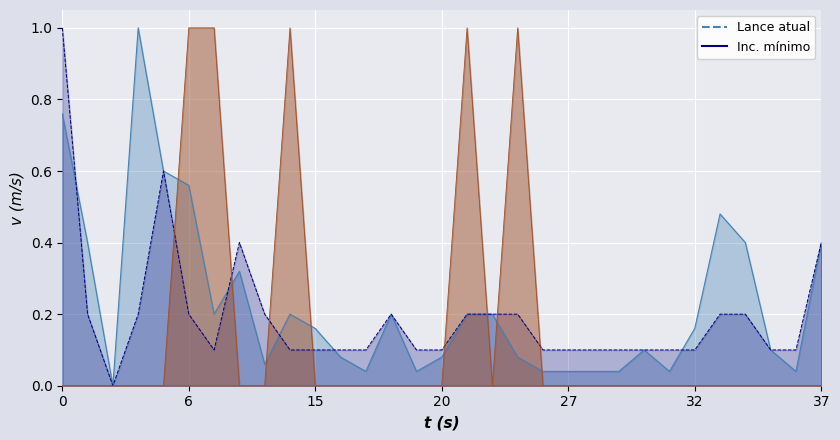

How many series are shown in this chart?

3